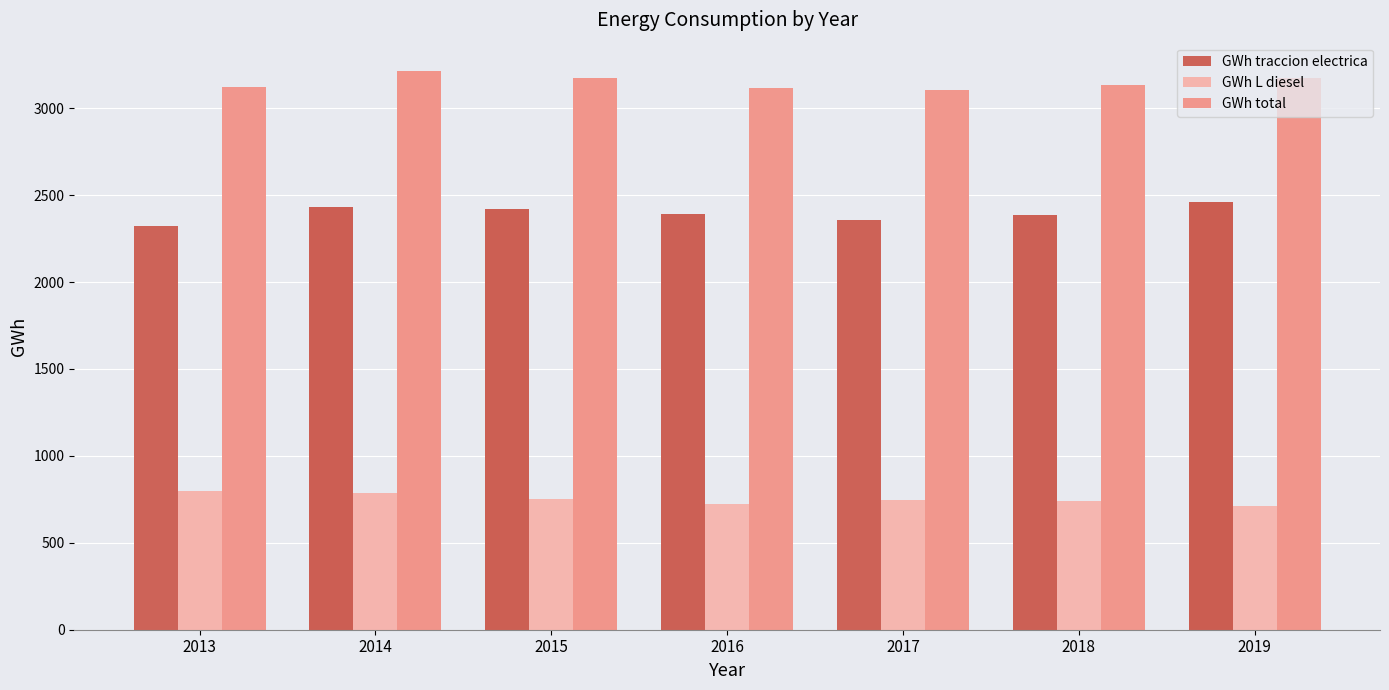

List the series in order of their peak value, highest first.

GWh total, GWh traccion electrica, GWh L diesel